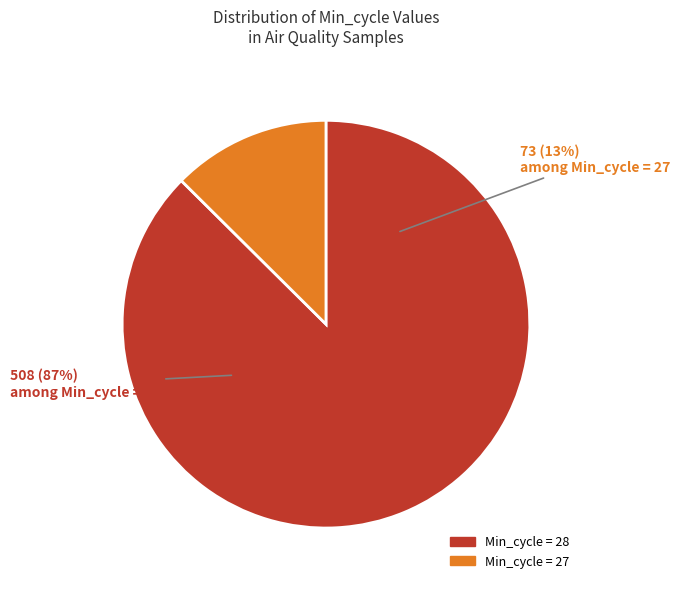

Which slice is the smallest?

27